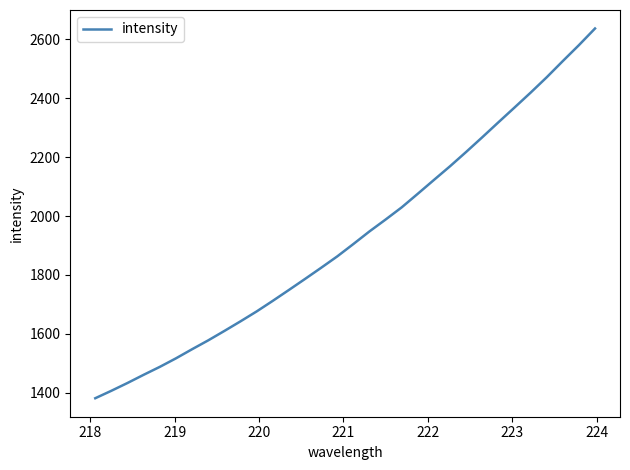

What is the greatest value displayed?

2637.0